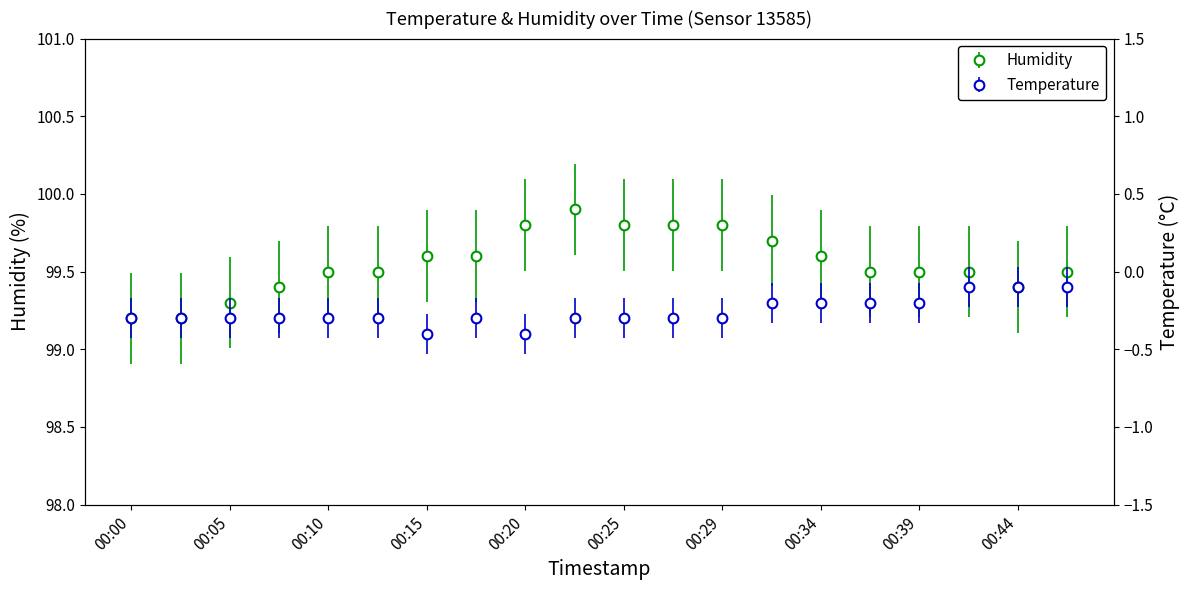

True or false: Temperature and Humidity cross at least once.

False